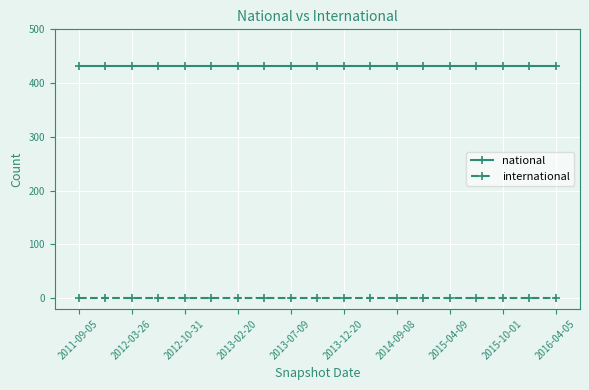

What is the average value of the national series?

432